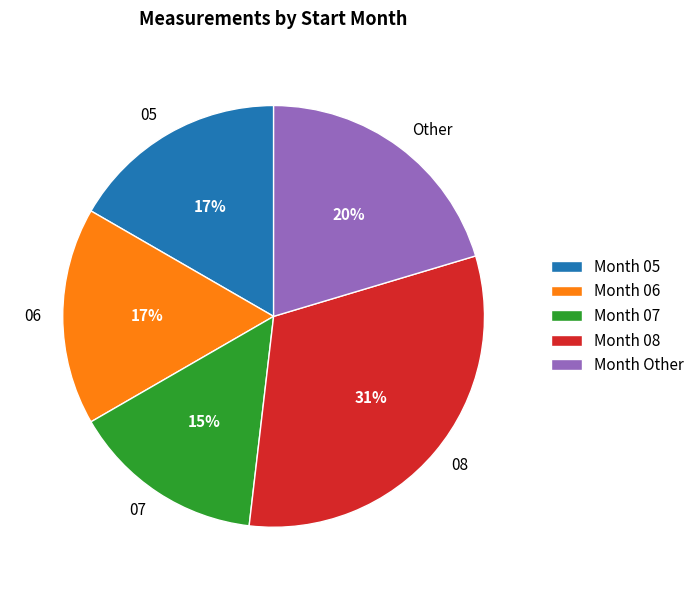

To the nearest percent, what is the difference between the 07 and 05 slice percentages?

2%